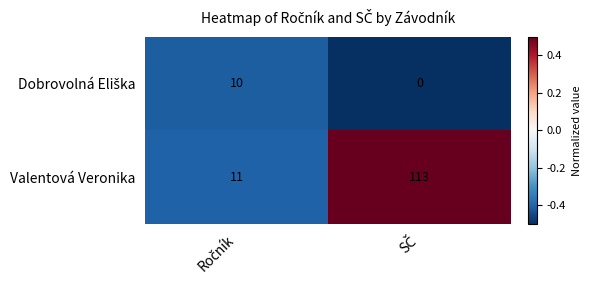

What is the minimum value for Valentová Veronika?

11